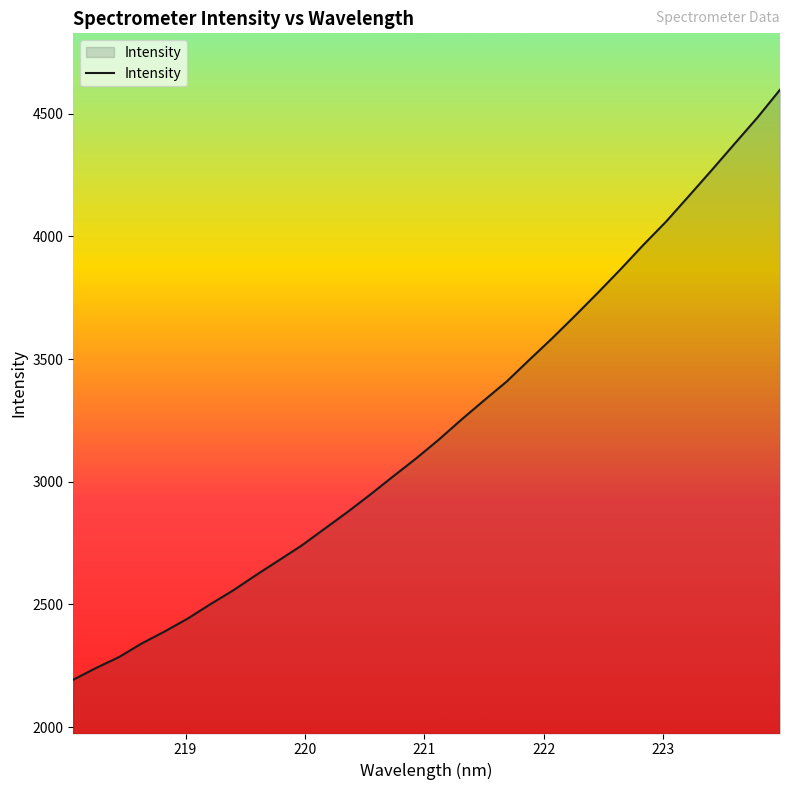

What is the greatest value displayed?

4597.6